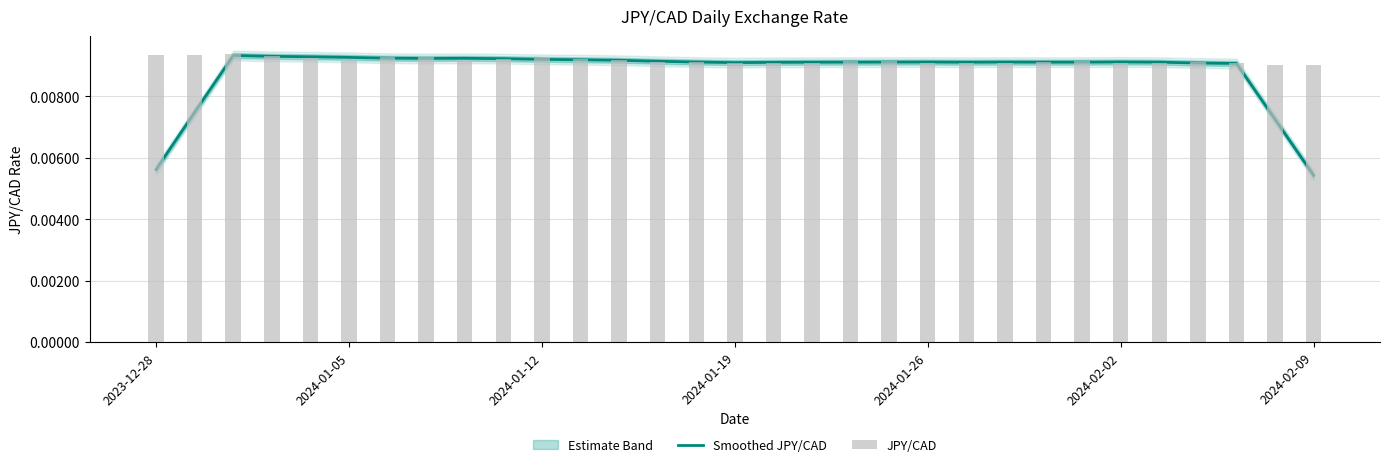

Between 13 and 17, which is larger?

13